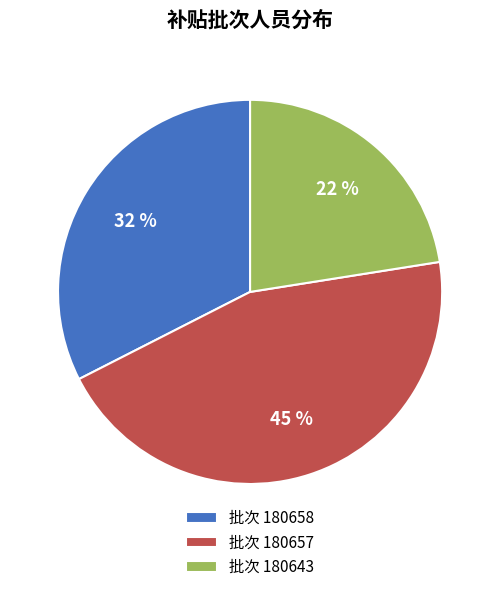

Is there any slice that represents more than half of the pie?

No